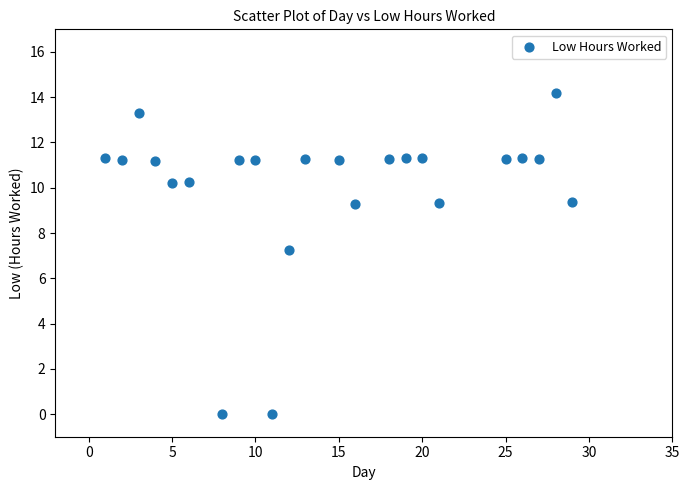

What Y value in the scatter plot is closest to 7?

7.2